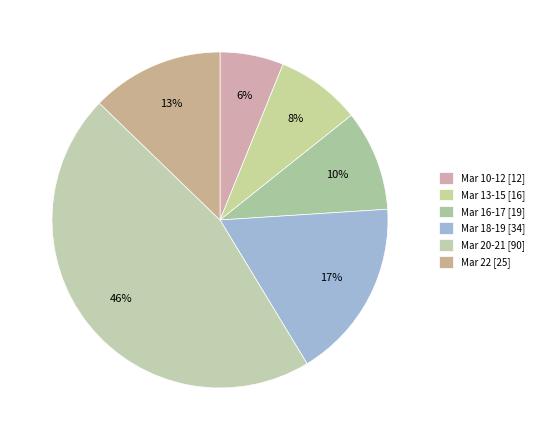

How many segments does this pie chart have?

6